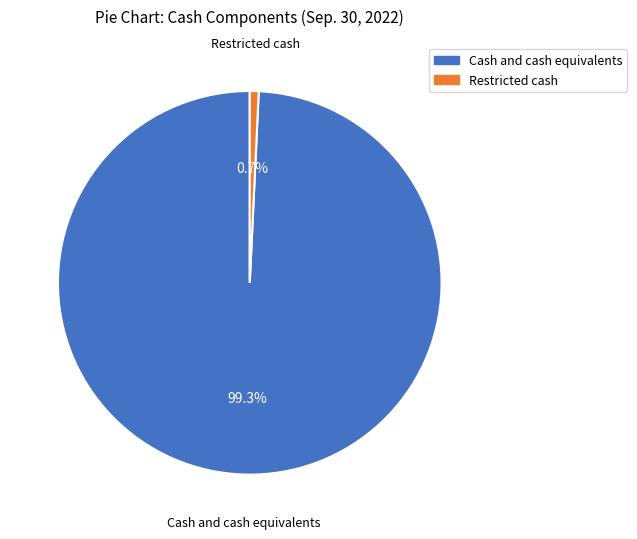

To the nearest percent, what percentage of the pie is Cash and cash equivalents?

99%